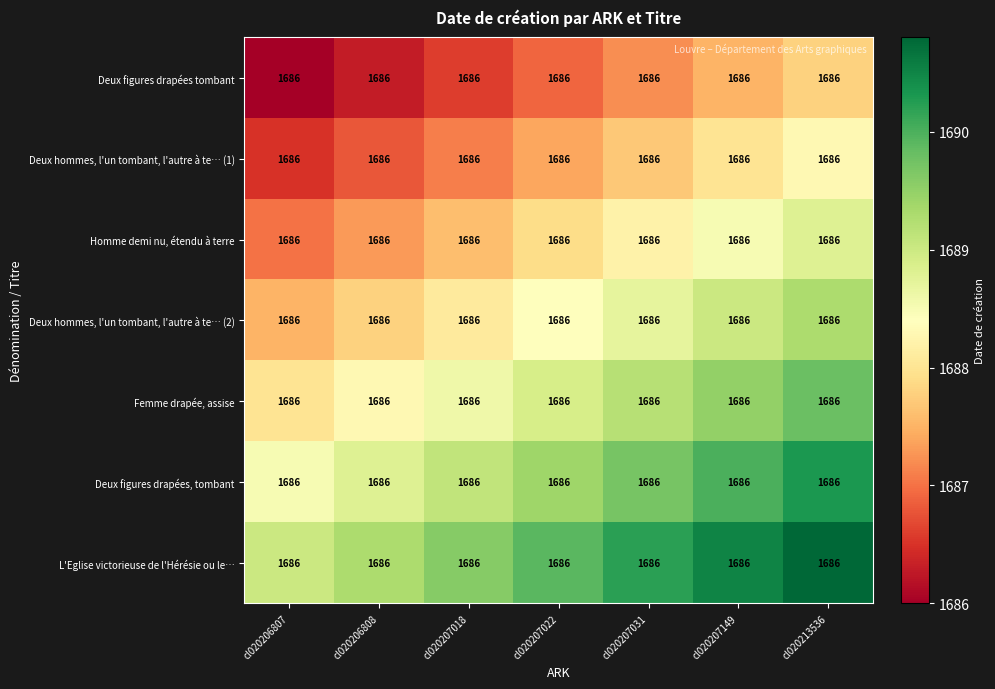

How many data points in Deux hommes, l'un tombant, l'autre à te… (1) are less than 1687?

2